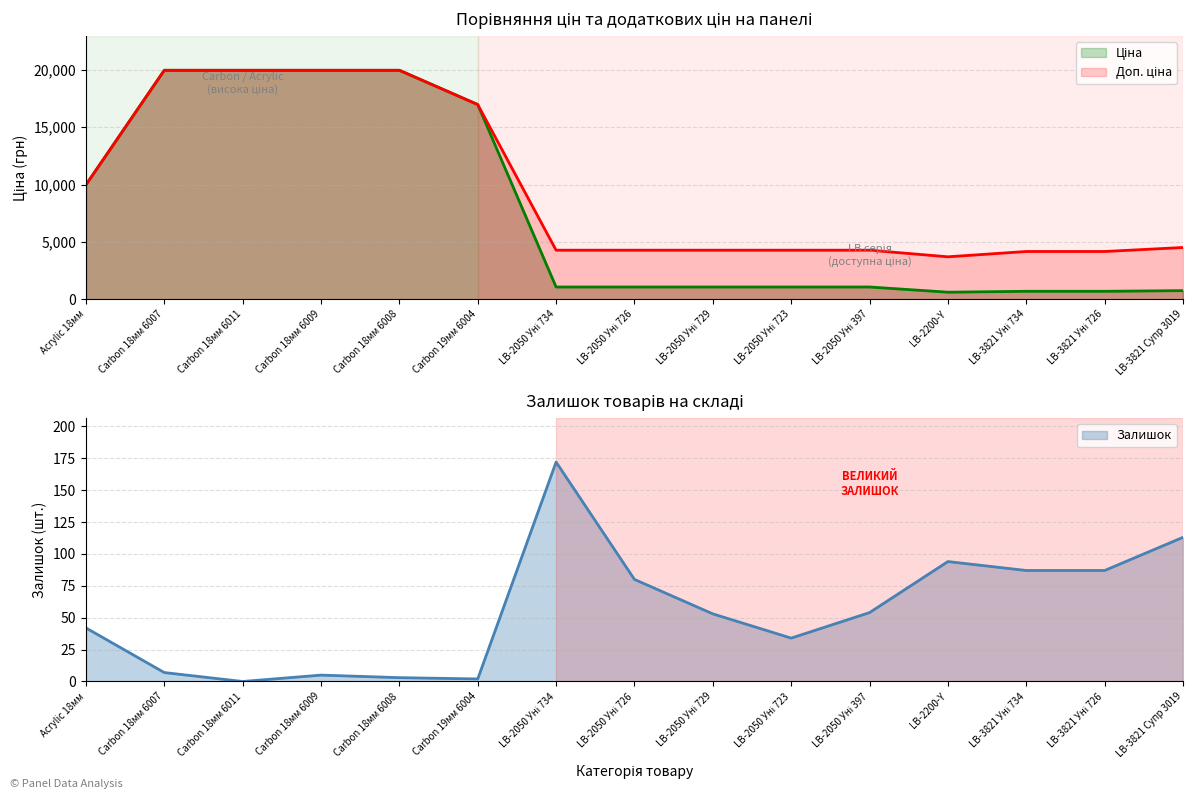

Between Carbon 18мм 6009 and LB-3821 Уні 726, which series saw the biggest shift?

Ціна